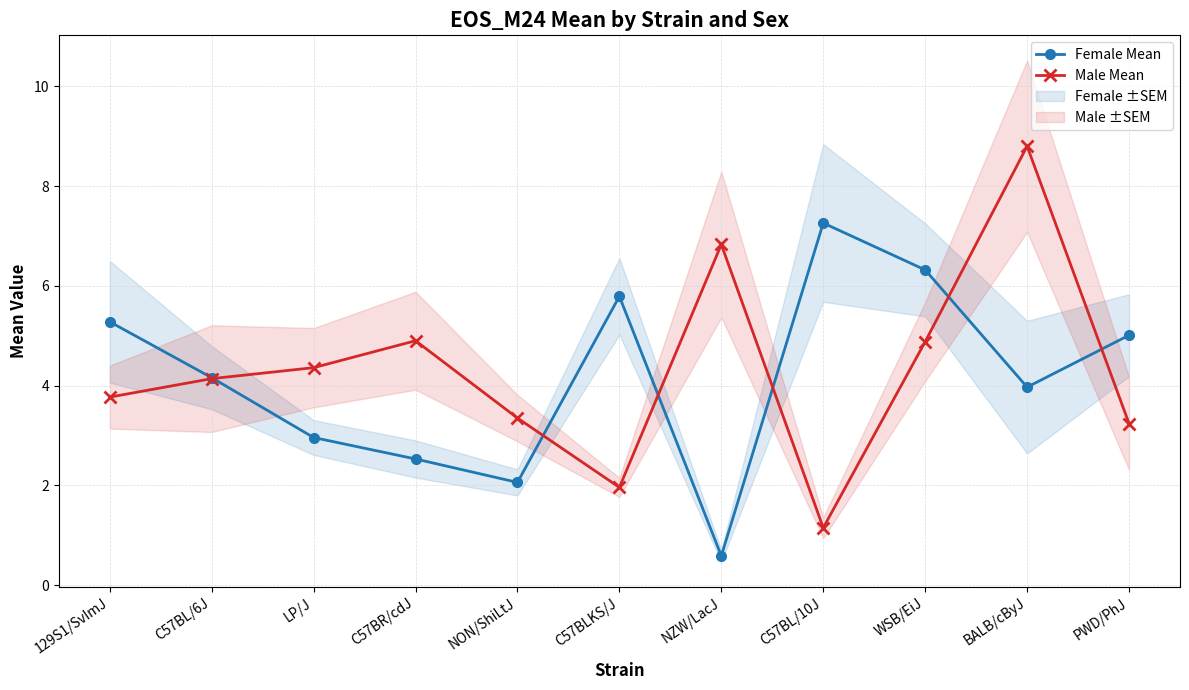

At which category is the sum across all series the highest?

BALB/cByJ